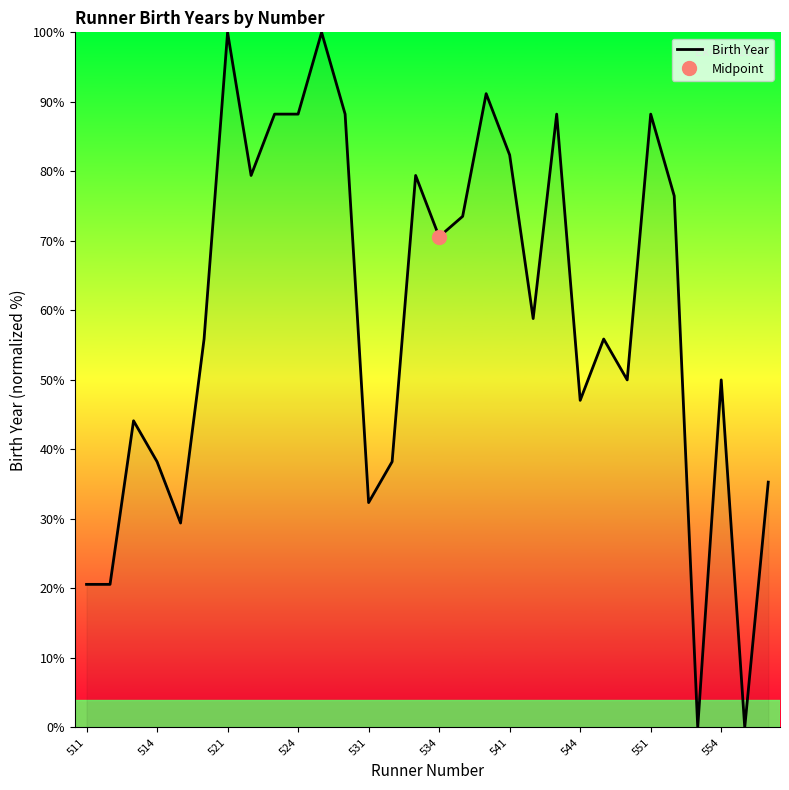

Is it true that Birth Year equals 100.0 at 521?

True